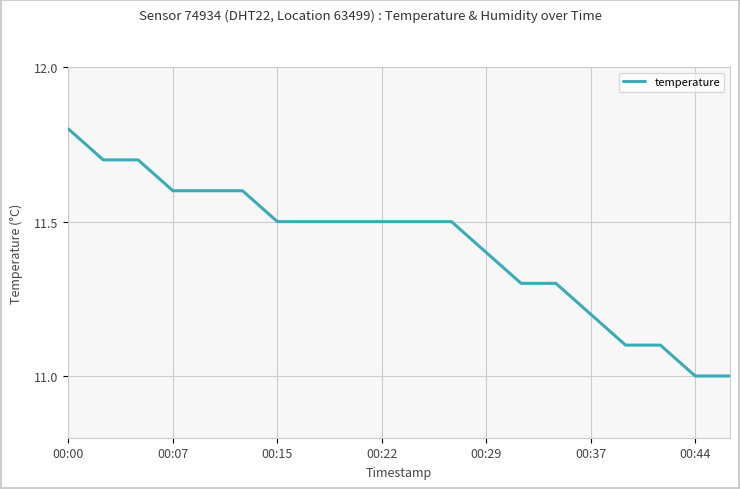

Is it true that temperature equals 15.5 at 00:22?

False